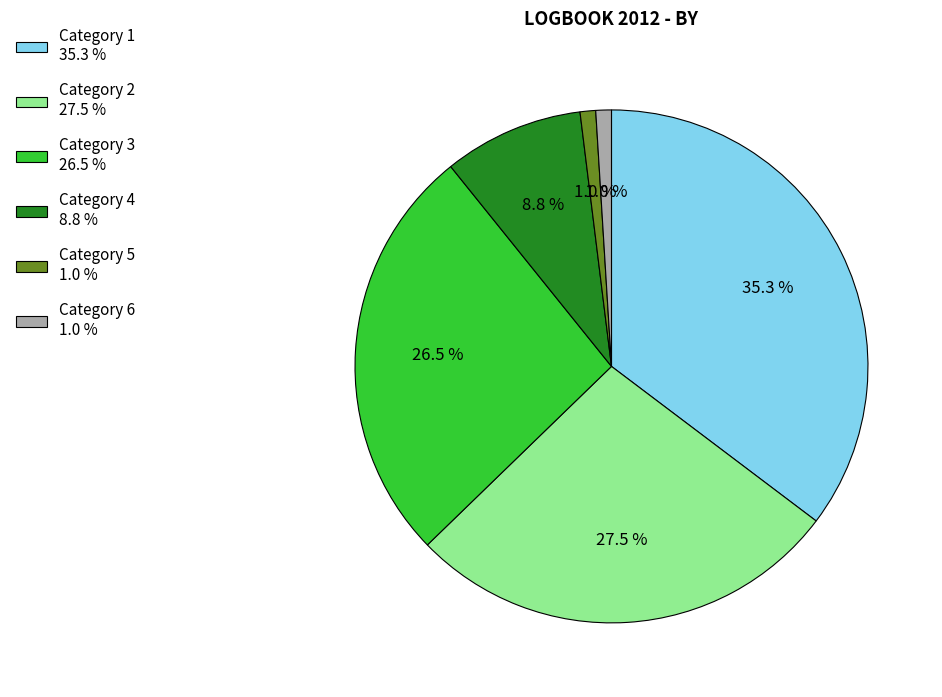

What portion of the pie excludes Category 3 26.5 %?

73.5%